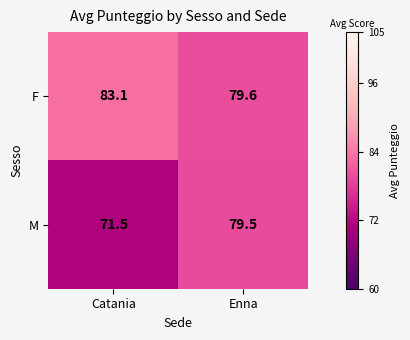

Where is M nearest to the value 75?

Catania